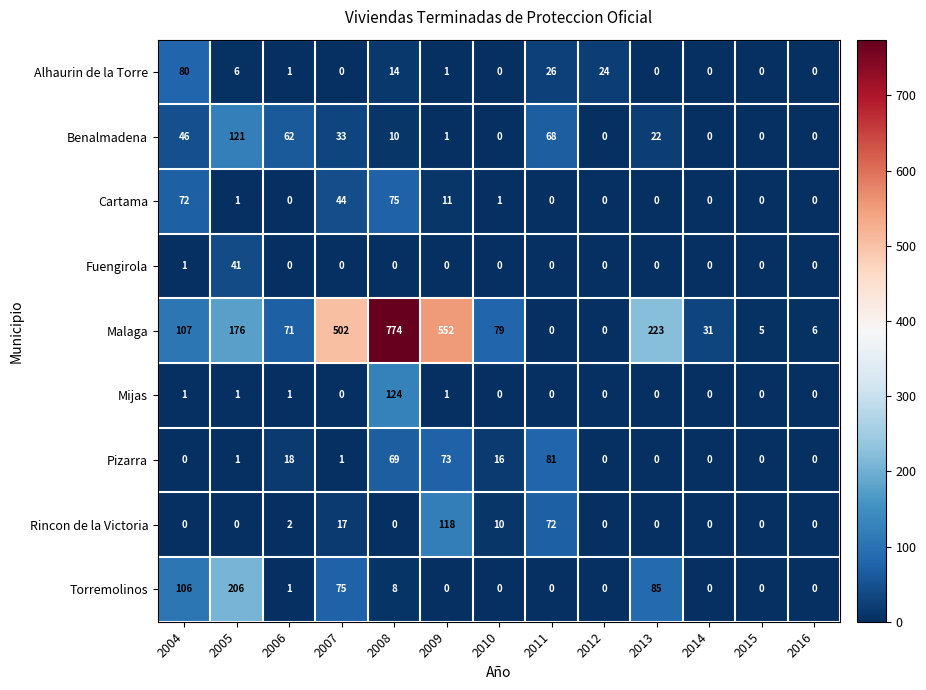

At which category is the sum across all series the highest?

2008